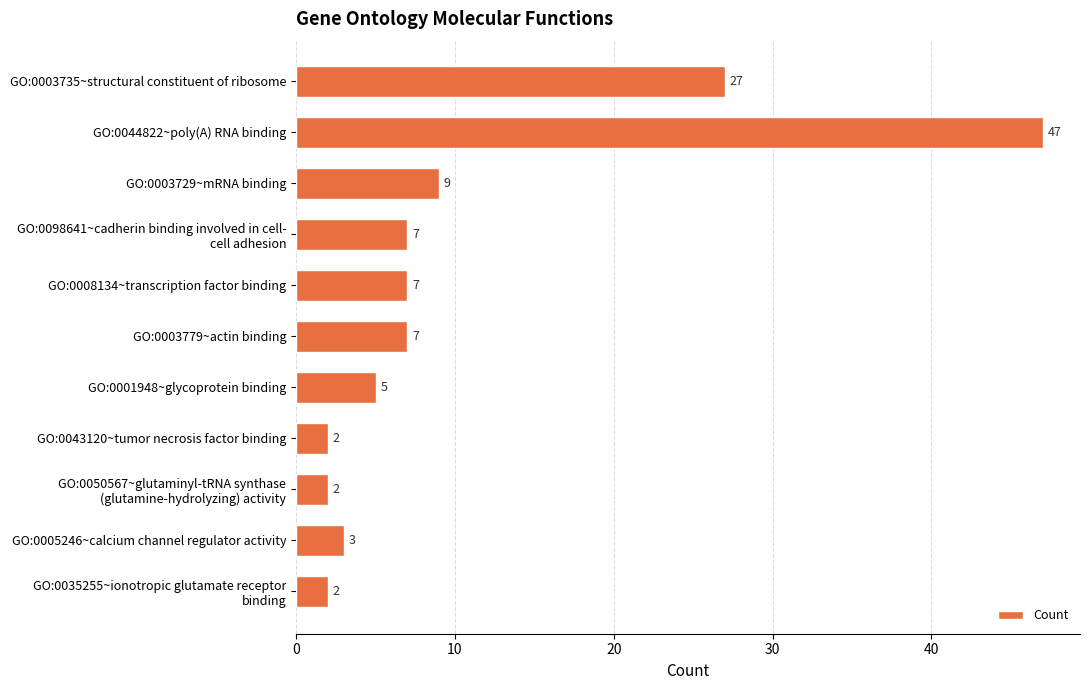

The chart shows a value of 5 at GO:0005246~calcium channel regulator activity. True or false?

False